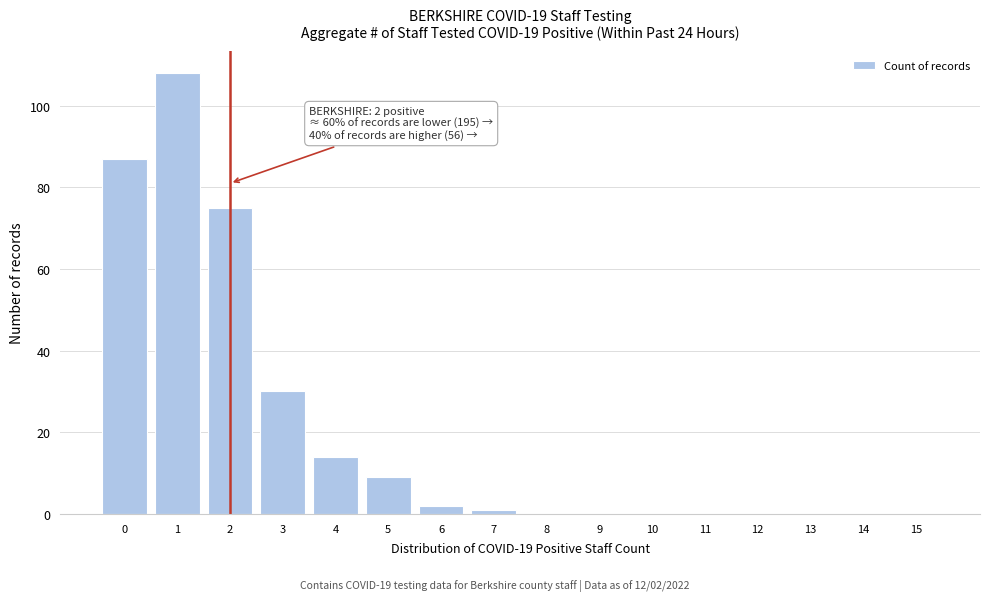

Reading left to right, list all the values displayed in this chart.

0=87	1=108	2=75	3=30	4=14	5=9	6=2	7=1	8=0	9=0	10=0	11=0	12=0	13=0	14=0	15=0